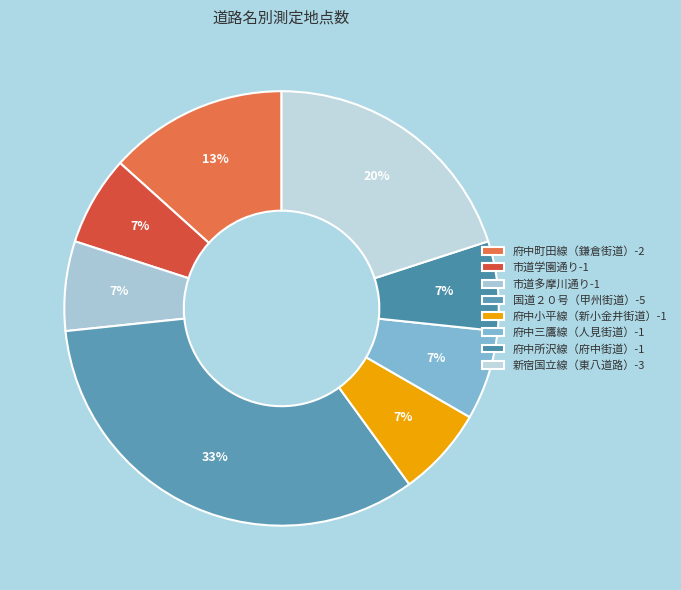

True or false: 府中所沢線（府中街道） accounts for 7% of the total.

True